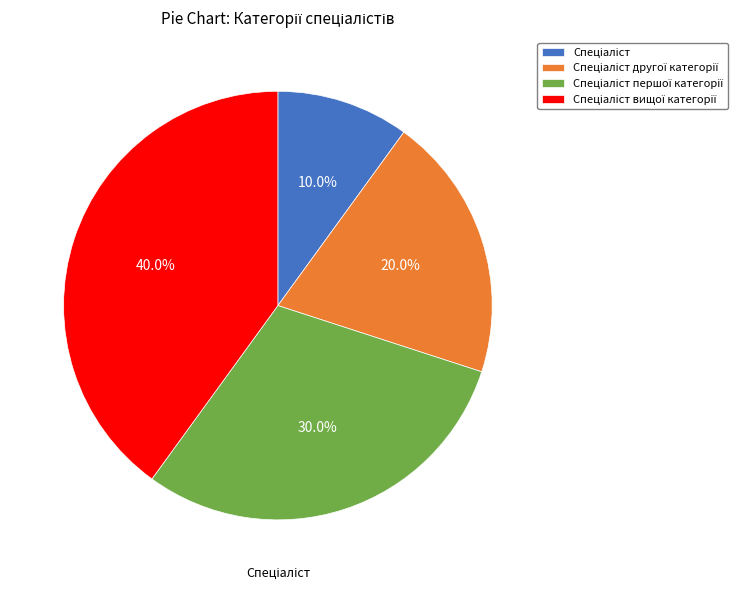

Is there any slice that represents more than half of the pie?

No